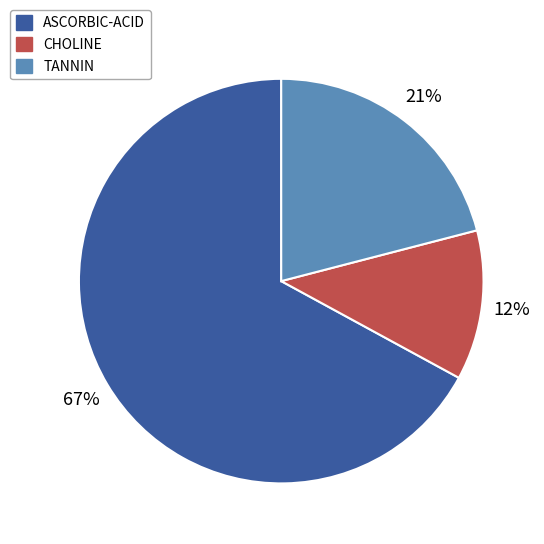

To the nearest percent, what is the difference between the TANNIN and CHOLINE slice percentages?

9%